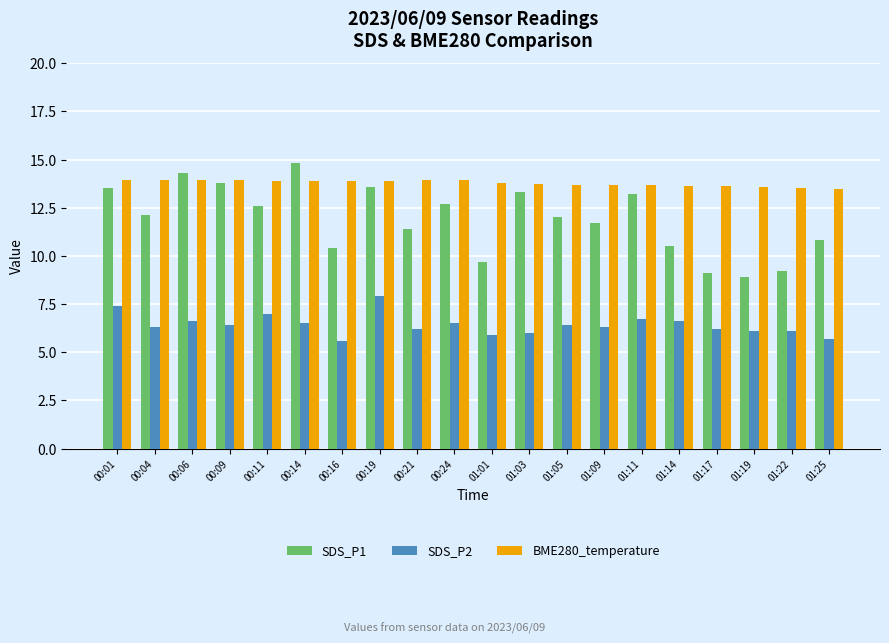

Is the value of SDS_P1 at 00:11 greater than the value of SDS_P2 at 01:22?

Yes